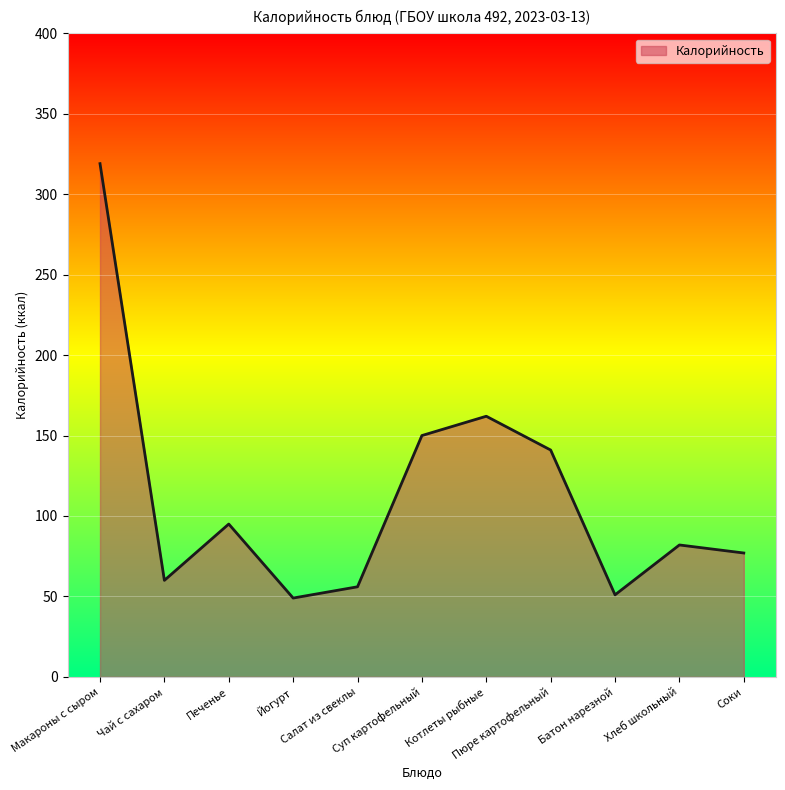

At which category does the data reach its first local valley?

Чай с сахаром